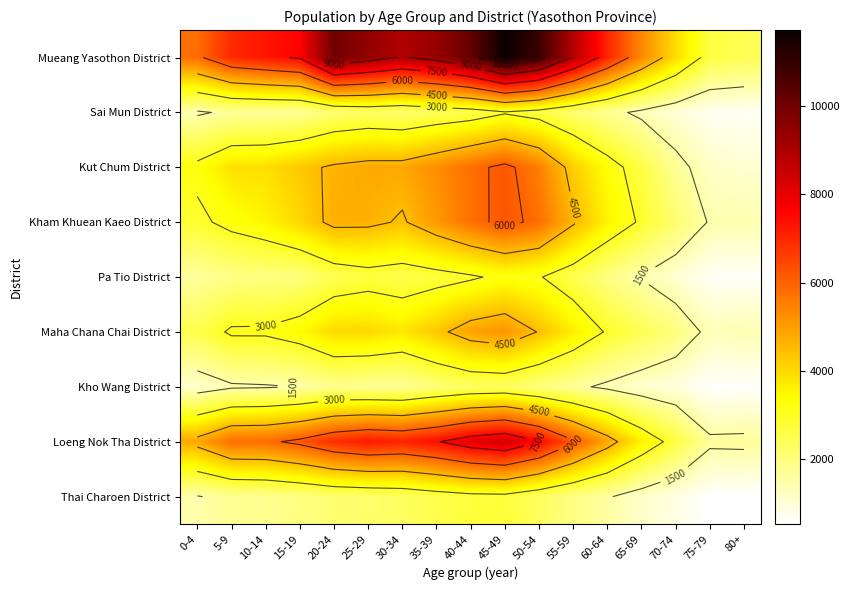

Is the value of Kham Khuean Kaeo District at 30-34 greater than the value of Kho Wang District at 0-4?

Yes